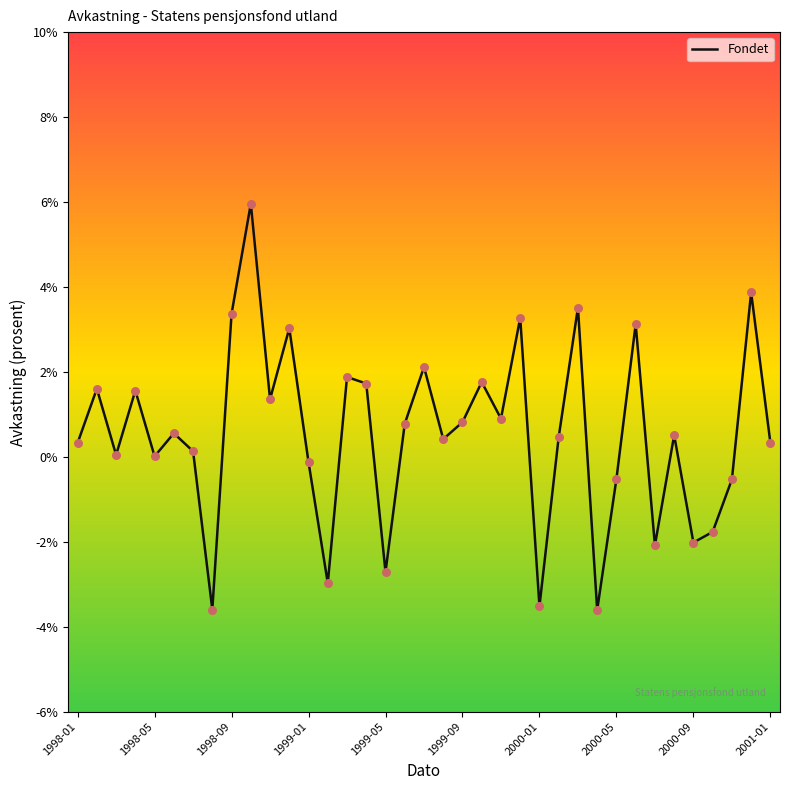

Does the chart have visible grid lines?

No